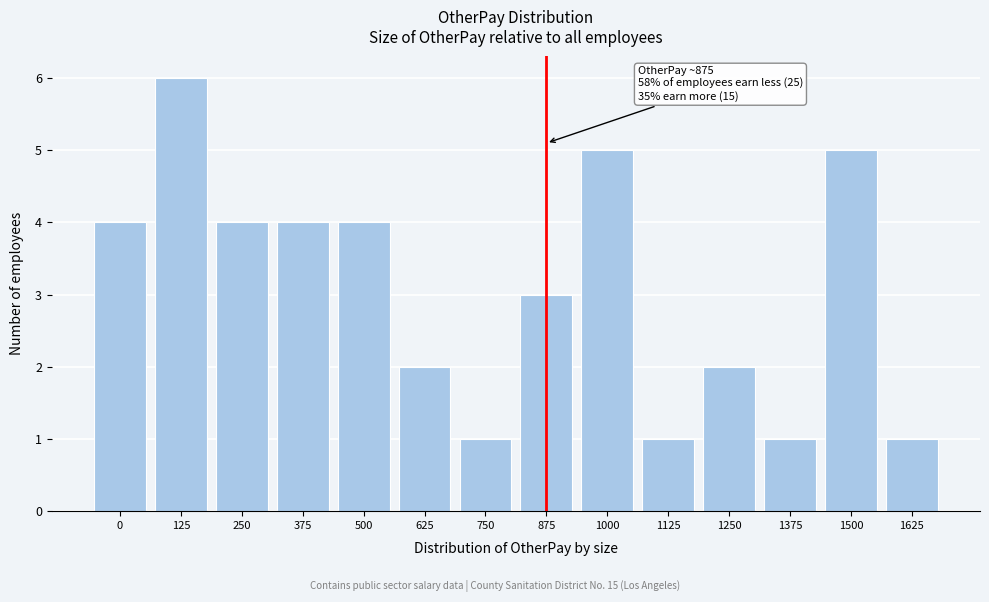

Reading right to left, transcribe all the data shown in this chart.

1625=1	1500=5	1375=1	1250=2	1125=1	1000=5	875=3	750=1	625=2	500=4	375=4	250=4	125=6	0=4